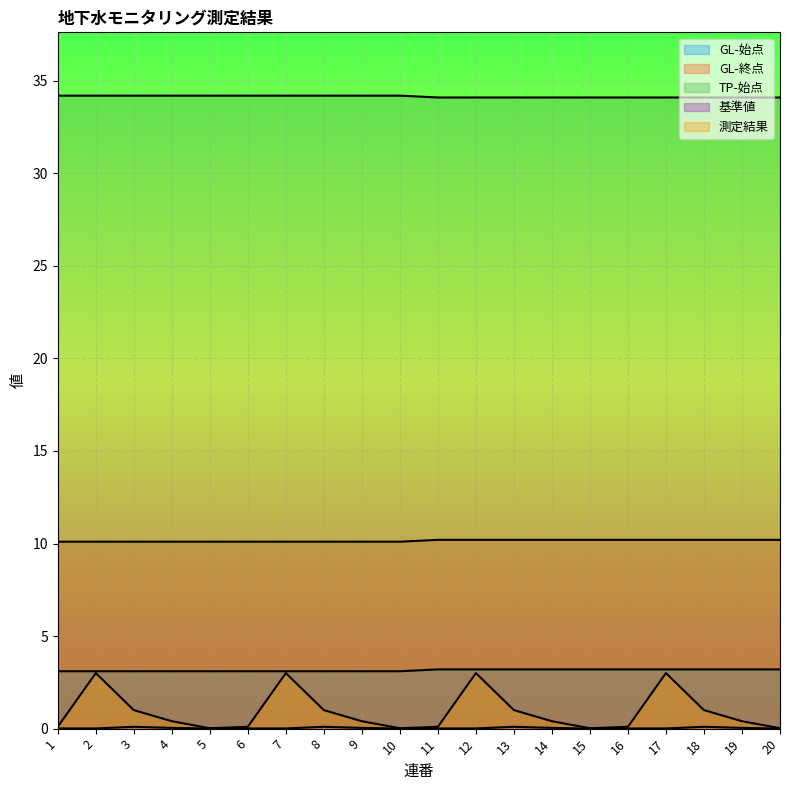

What value does the GL-始点 series have at 15?

3.2